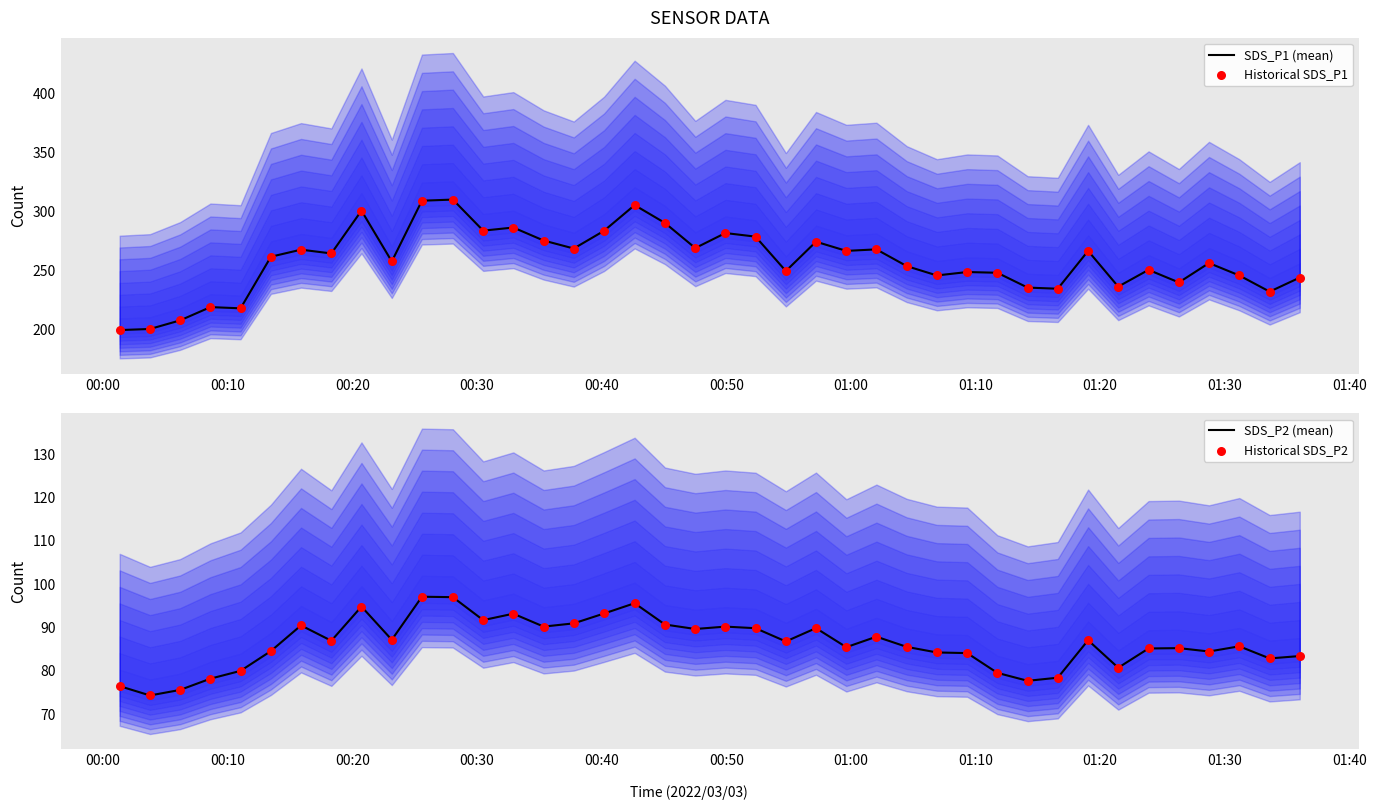

Is the value of Historical SDS_P2 at 00:40 greater than the value of SDS_P2 (mean) at 15?

No